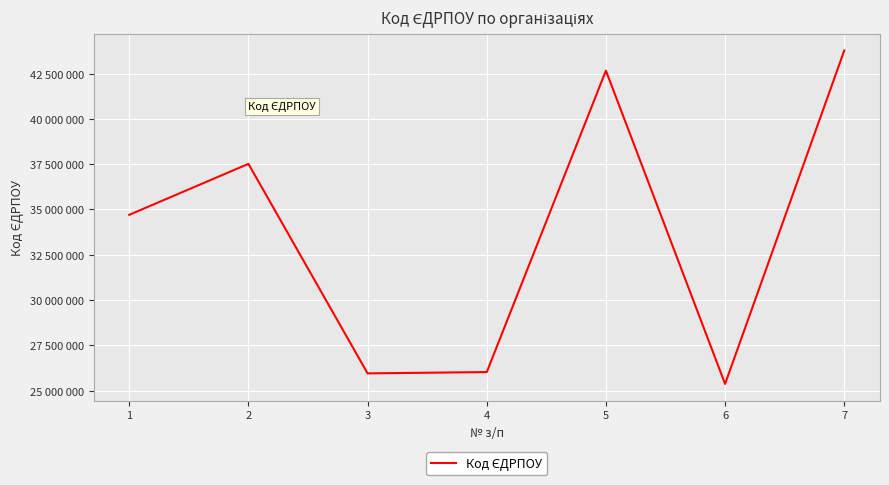

Is this an area chart (filled region under the line)?

No